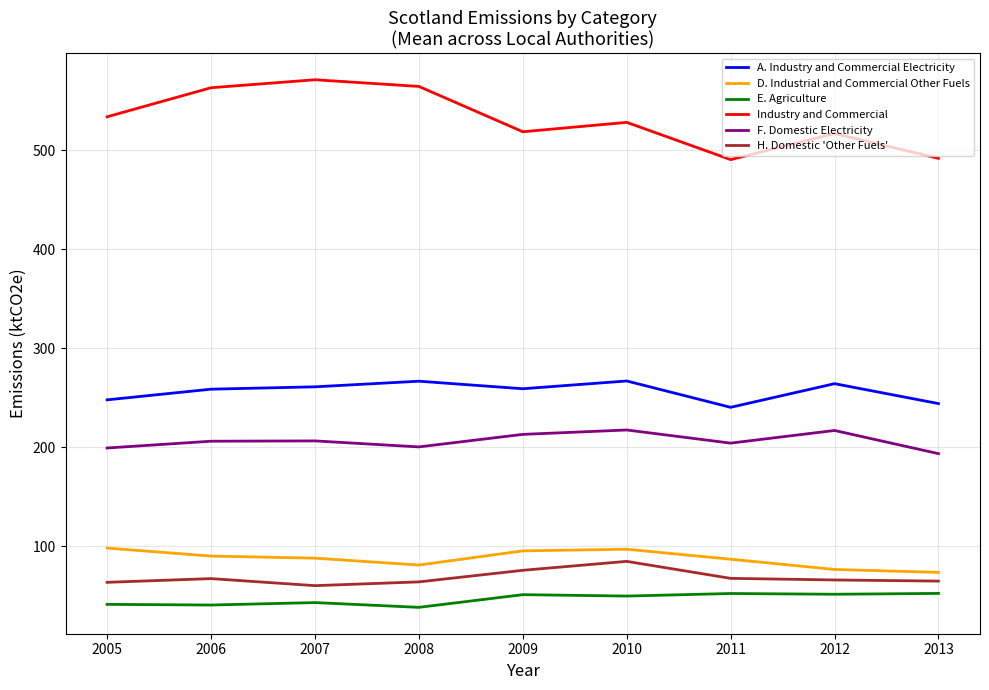

True or false: A. Industry and Commercial Electricity has a value of 353.3 at 2013.

False